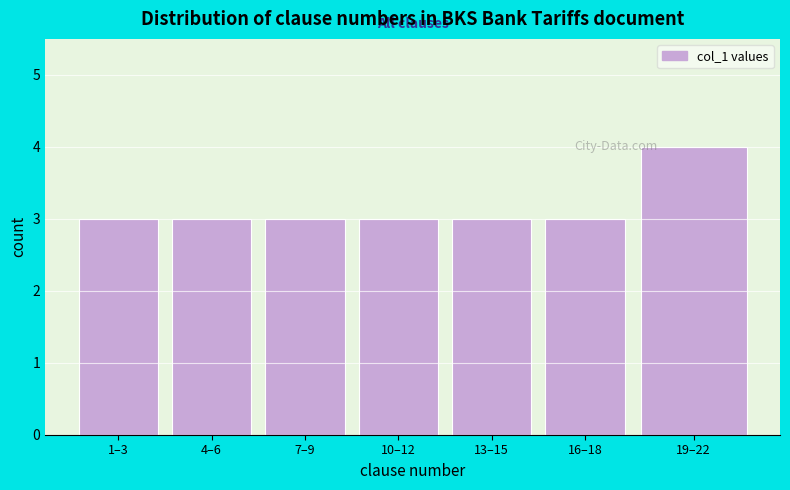

Reading left to right, extract all data points from this chart.

1–3=3	4–6=3	7–9=3	10–12=3	13–15=3	16–18=3	19–22=4